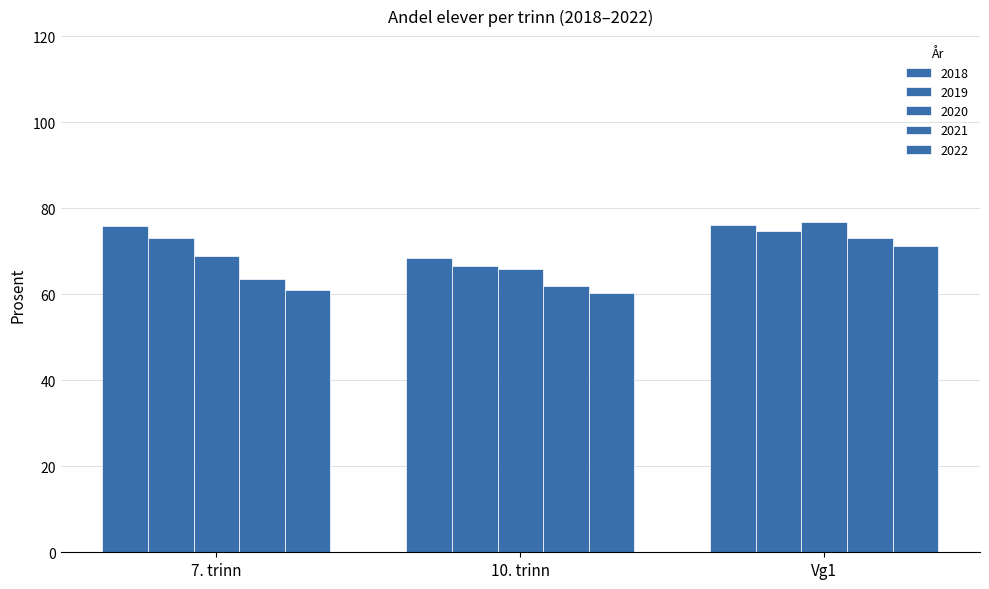

Which series changed the most between 7. trinn and Vg1?

2022